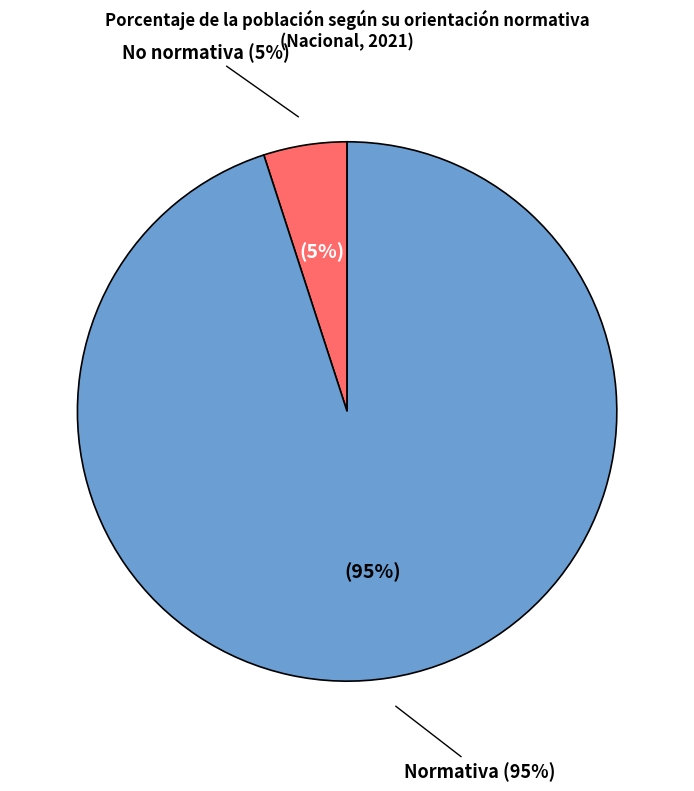

Is the sum of No normativa and Normativa greater than half?

Yes